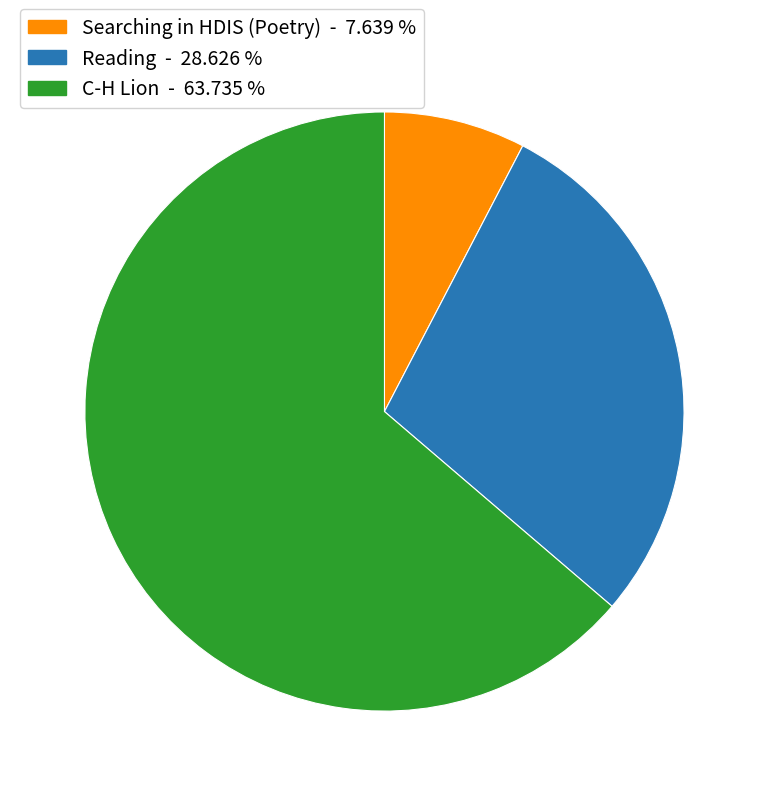

Which category has the biggest portion of the pie?

C-H Lion - 63.735 %